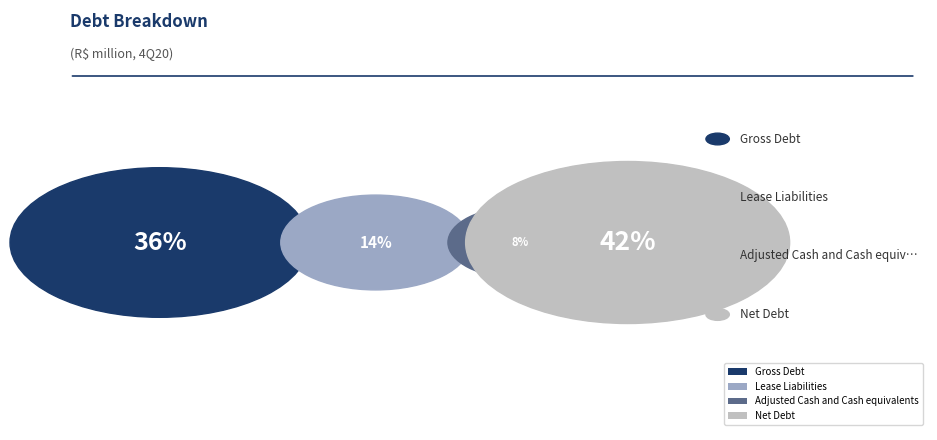

To the nearest percent, what portion does Gross Debt represent?

36%